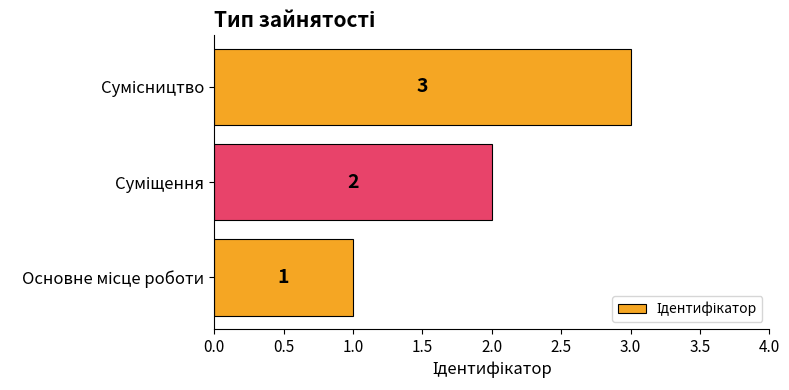

What is the greatest value displayed?

3